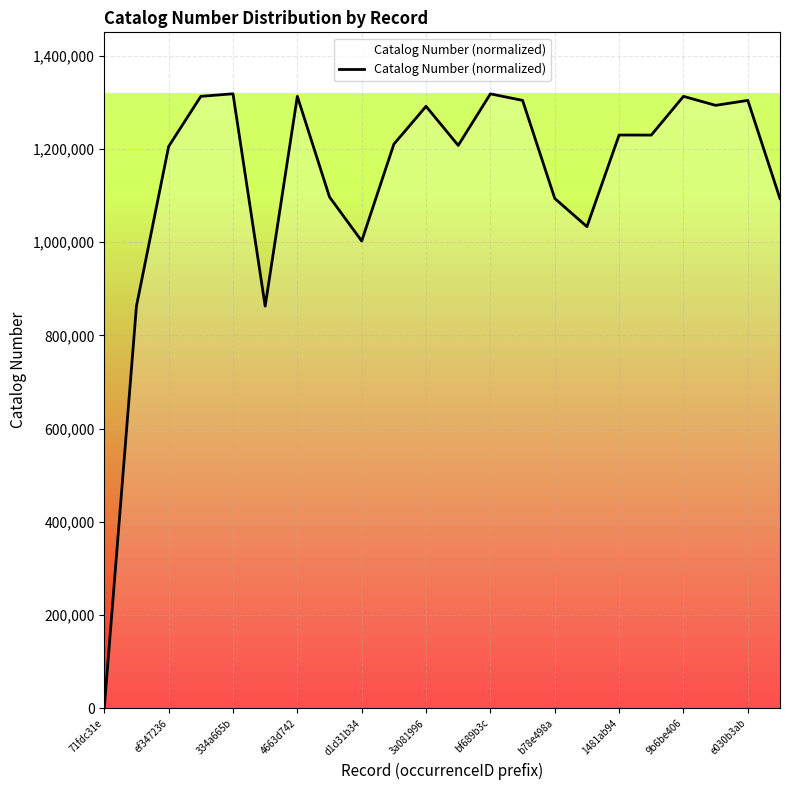

What is the average value?

1131883